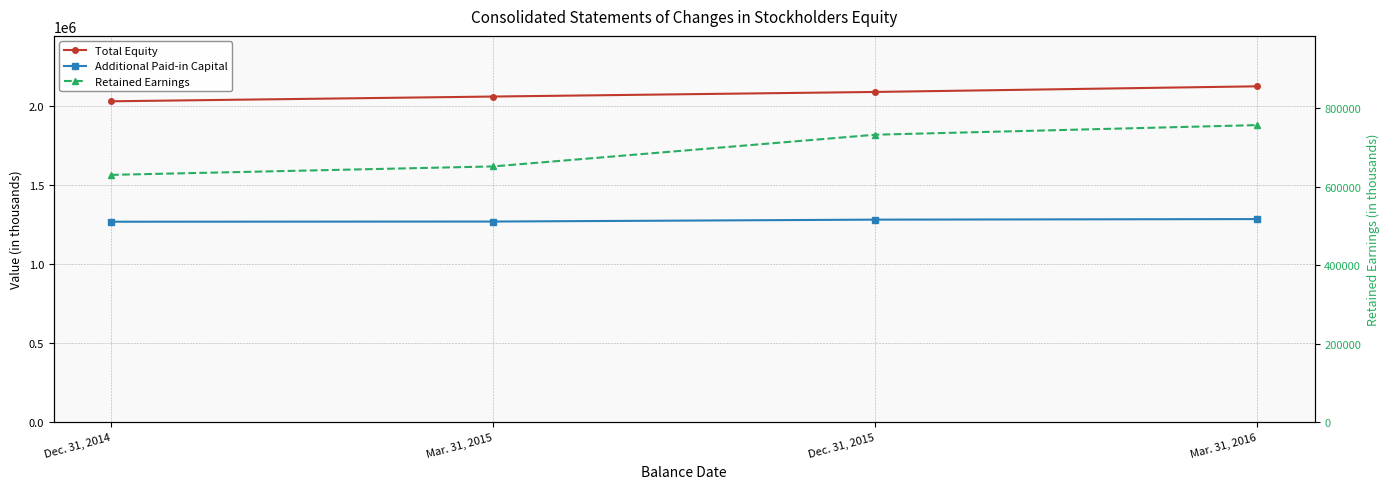

Which series has the largest total across all categories?

Total Equity